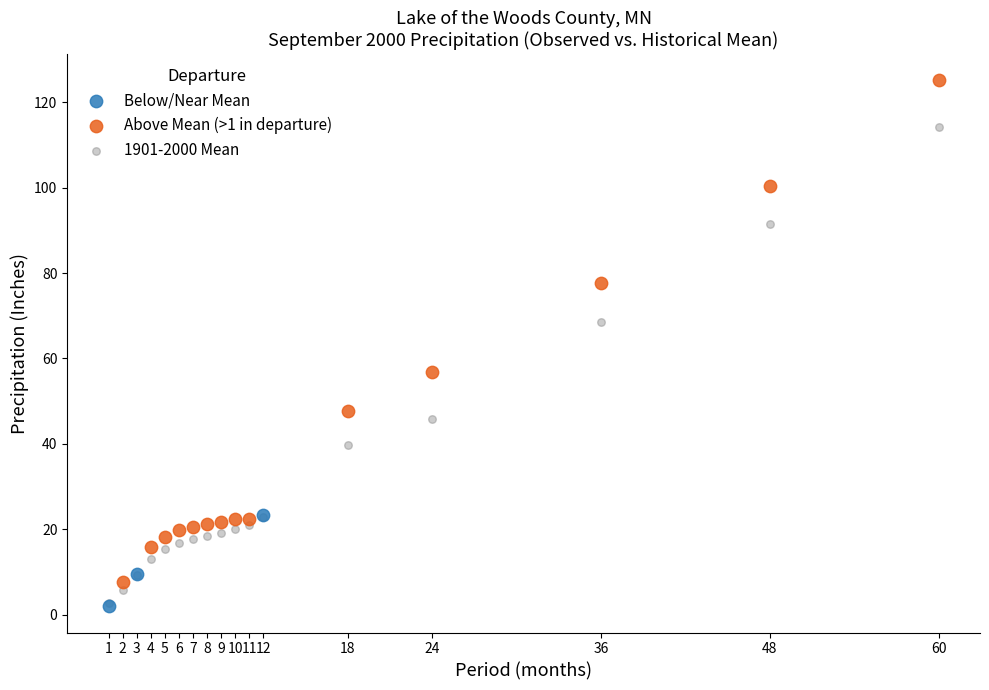

Which series reaches the maximum Y coordinate?

Above Mean (>1 in departure)